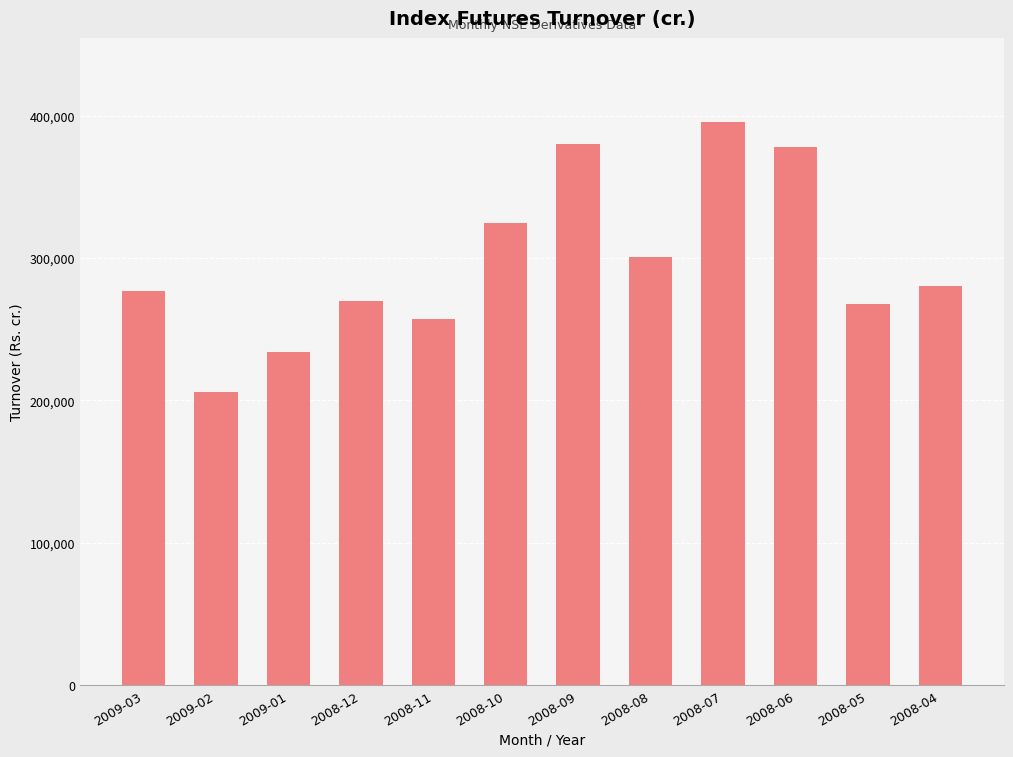

What is the change in value from 2008-12 to 2008-11?

-13047.6